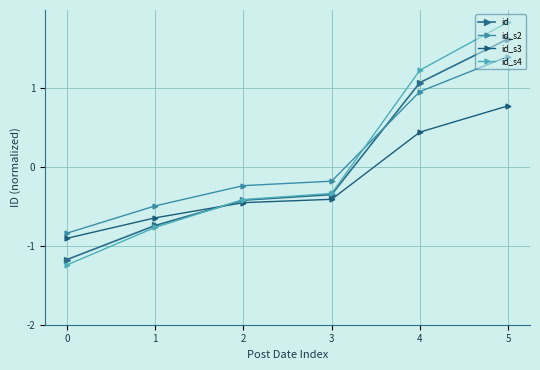

Reading right to left, list all the values displayed in this chart.

id: 5=1.6	4=1.1	3=-0.4	2=-0.4	1=-0.7	0=-1.2
id_s2: 5=1.4	4=1.0	3=-0.2	2=-0.2	1=-0.5	0=-0.8
id_s3: 5=0.8	4=0.4	3=-0.4	2=-0.5	1=-0.6	0=-0.9
id_s4: 5=1.8	4=1.2	3=-0.3	2=-0.4	1=-0.8	0=-1.2